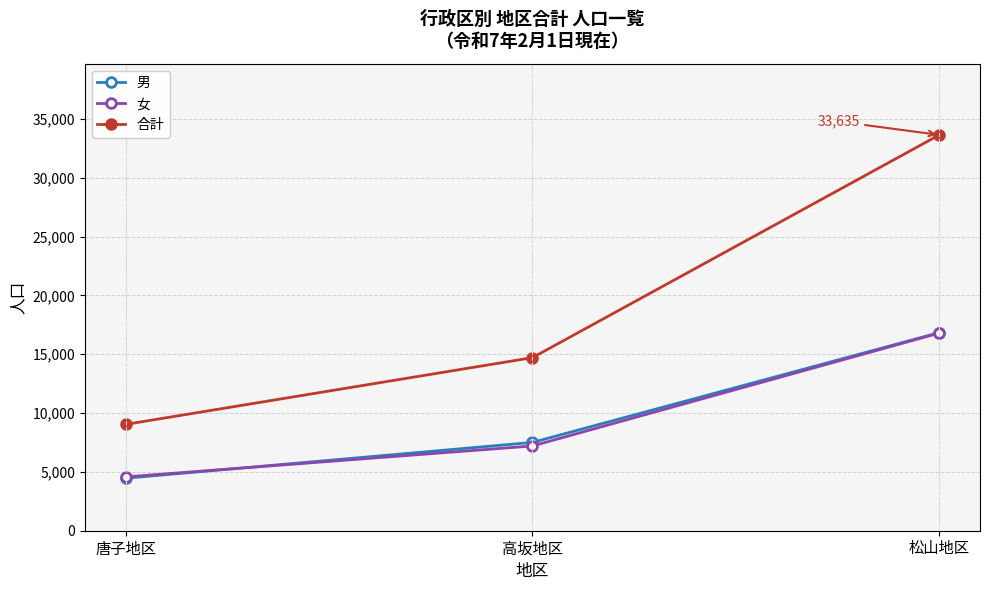

At which category is the sum across all series the highest?

松山地区